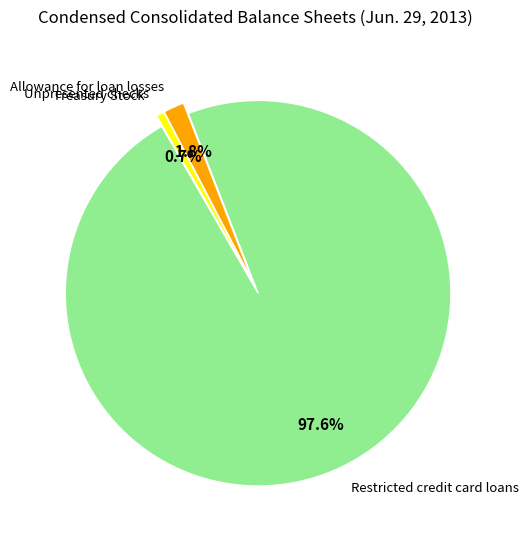

Does any single category account for the majority?

Yes